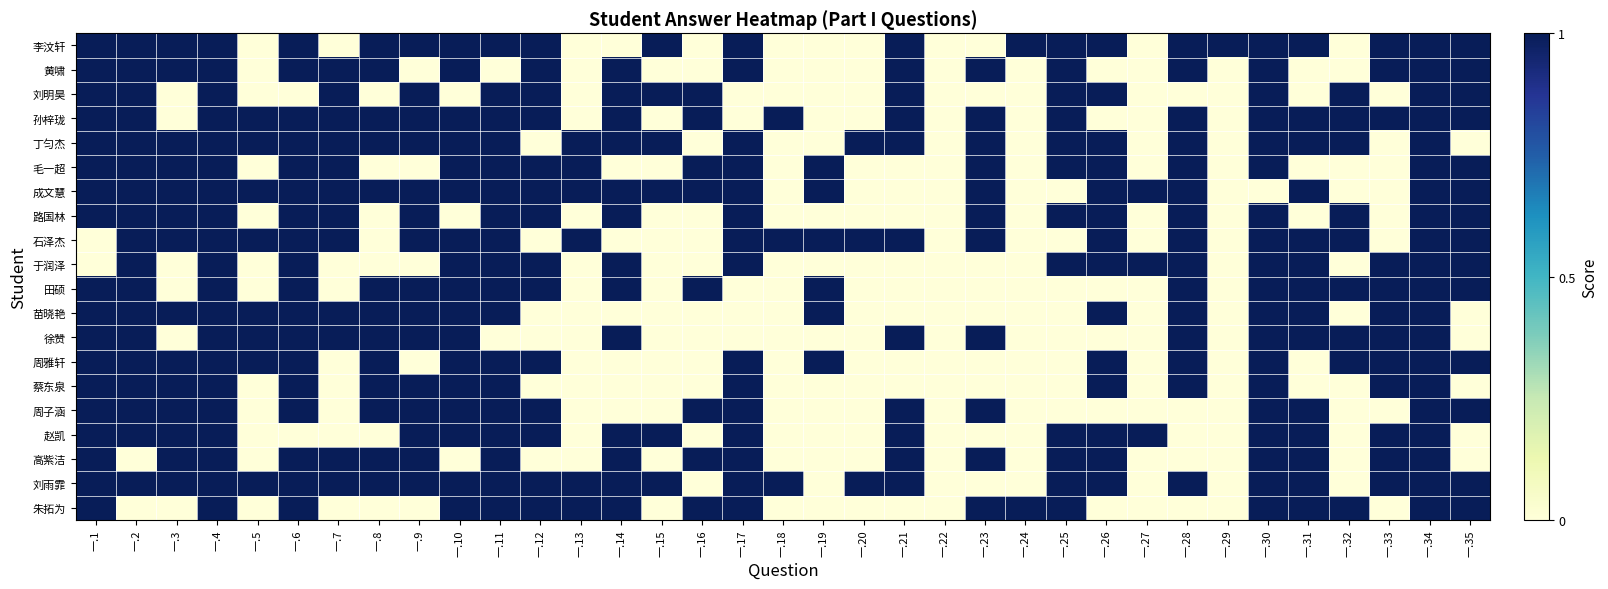

What is the total value across all series at 一.25?

12